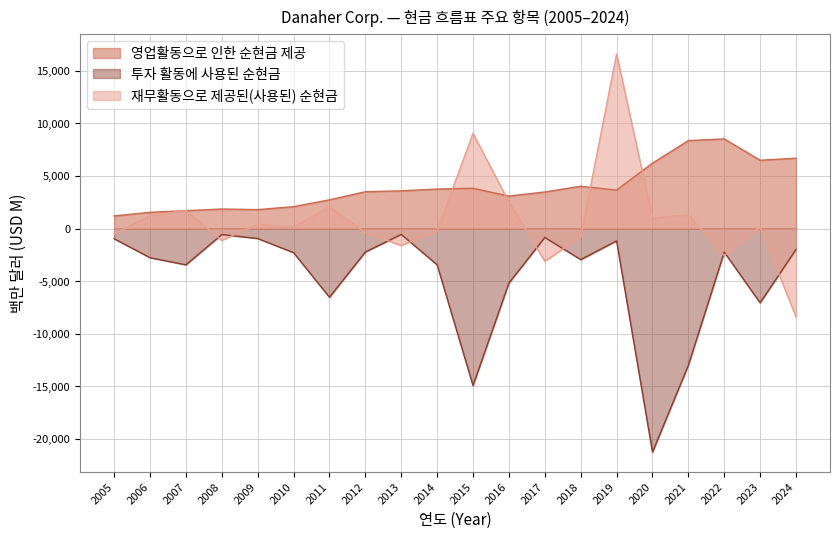

After their last crossing, which series has the higher values: 투자 활동에 사용된 순현금 or 재무활동으로 제공된(사용된) 순현금?

투자 활동에 사용된 순현금